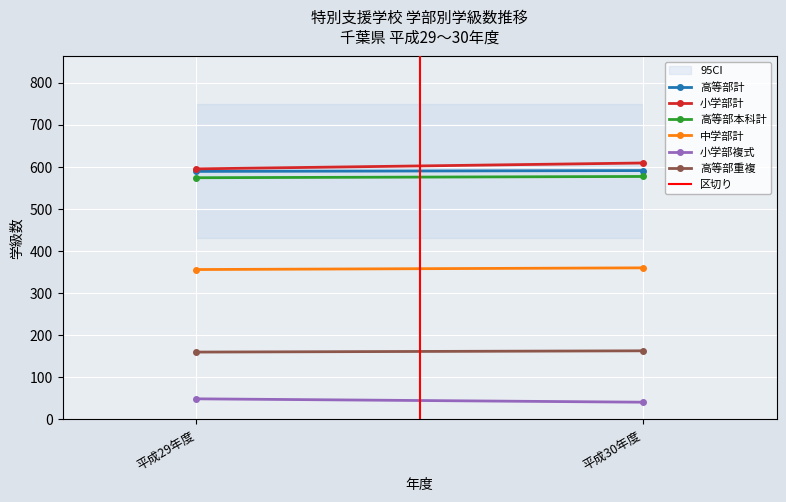

What is the label of the 2nd point from the left?

平成30年度